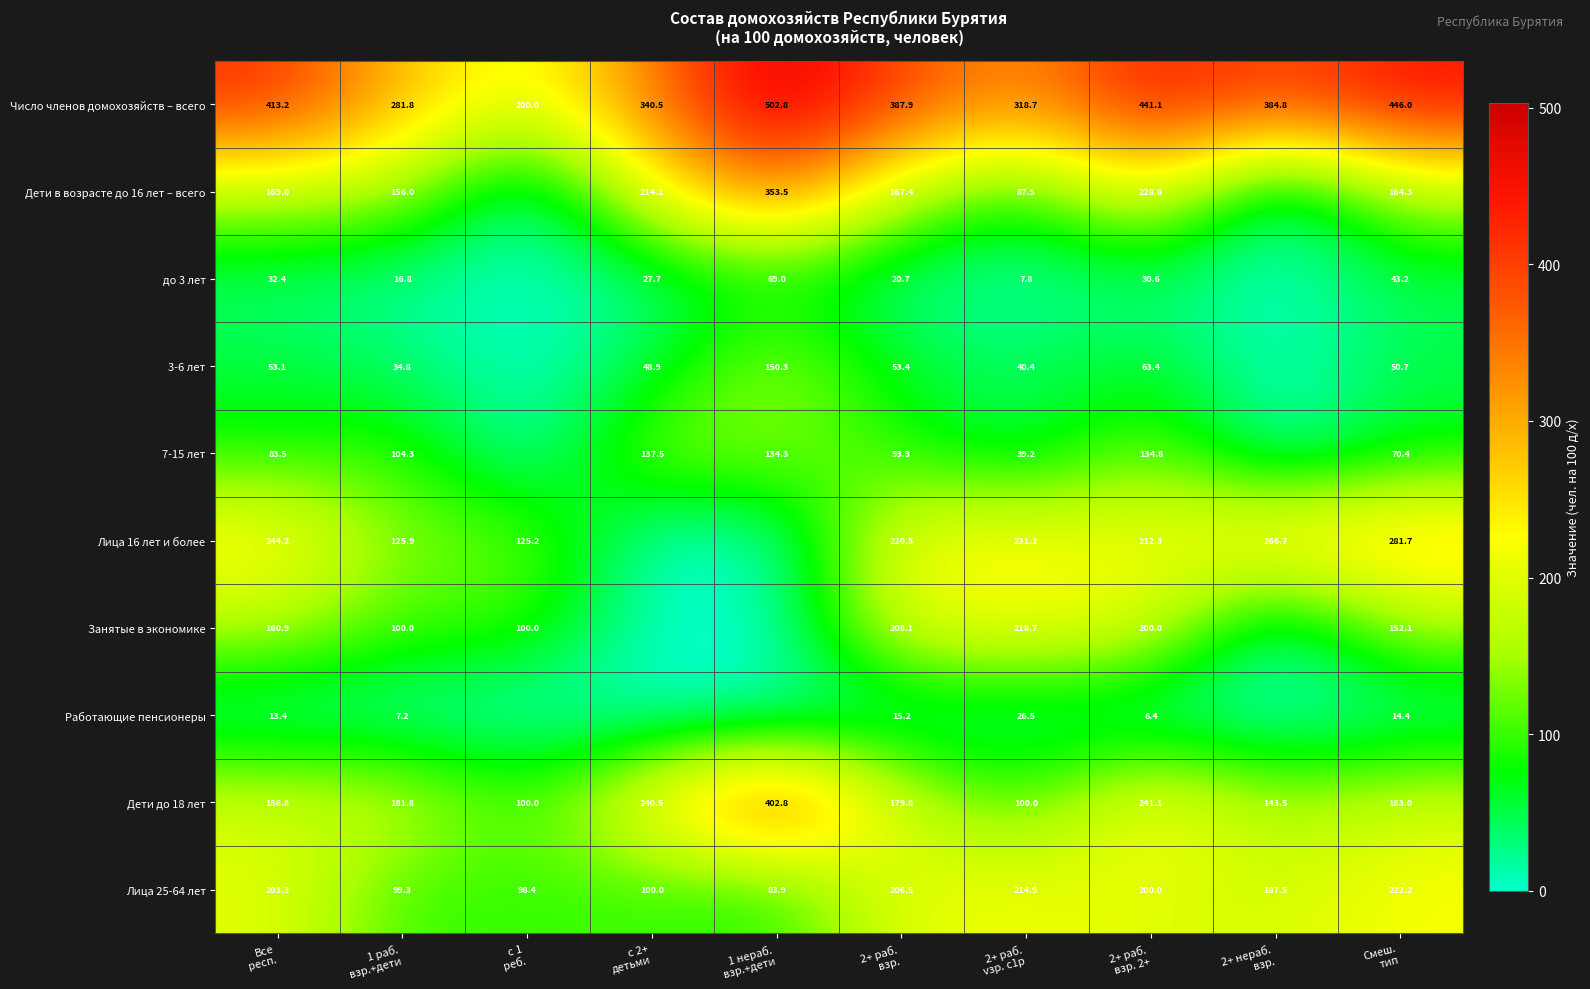

The value of 7-15 лет at с 1 реб. is 67.0. True or false?

False